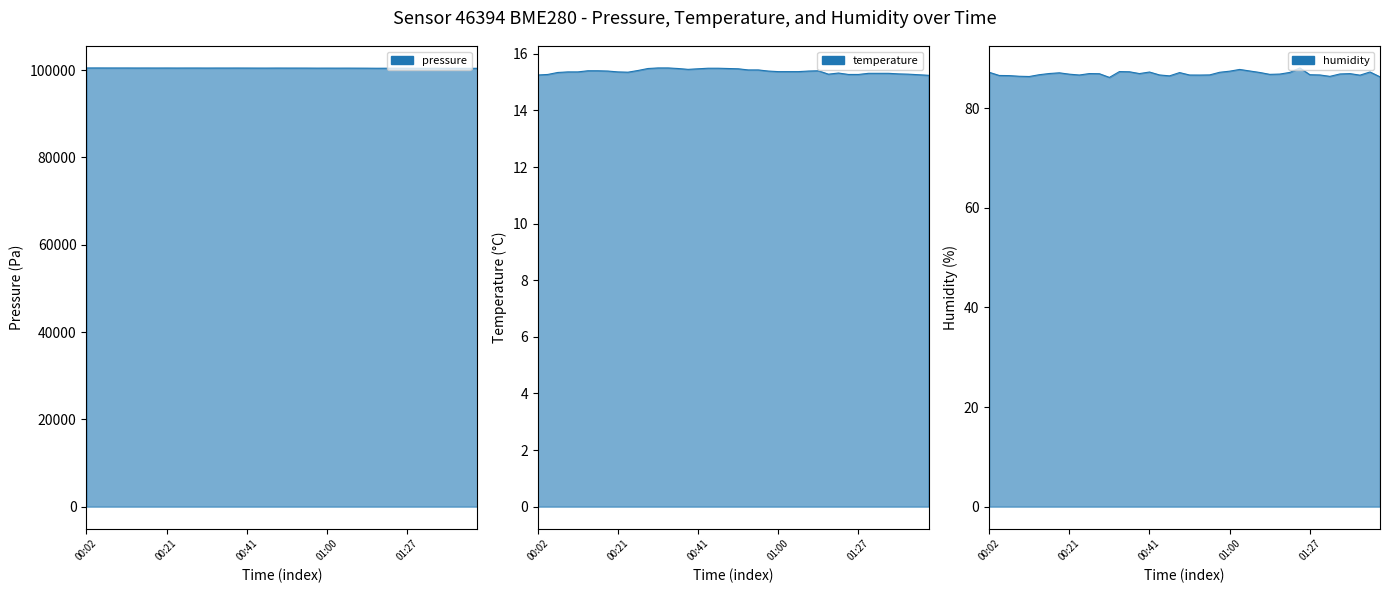

Reading left to right, transcribe all the data shown in this chart.

pressure_line: 100491.4	100495.6	100490.1	100487.9	100487.9	100480.9	100482.9	100478.4	100481.6	100474.4	100479.1	100479.0	100471.4	100476.9	100474.3	100476.7	100471.8	100464.2	100462.3	100471.6	100467.2	100466.8	100463.2	100451.8	100455.8	100451.2	100455.8	100448.2	100441.7	100425.0	100431.8	100431.6	100427.0	100421.0	100418.2	100413.6	100413.0	100408.6	100407.9	100410.9
temperature_line: 15.2	15.3	15.3	15.4	15.4	15.4	15.4	15.4	15.4	15.3	15.4	15.5	15.5	15.5	15.5	15.4	15.5	15.5	15.5	15.5	15.5	15.4	15.4	15.4	15.4	15.4	15.4	15.4	15.4	15.3	15.3	15.3	15.3	15.3	15.3	15.3	15.3	15.3	15.3	15.2
humidity_line: 87.2	86.6	86.6	86.4	86.4	86.7	87.0	87.1	86.8	86.7	87.0	86.9	86.2	87.4	87.3	87.0	87.3	86.7	86.5	87.2	86.7	86.7	86.7	87.2	87.5	87.8	87.5	87.2	86.8	86.9	87.2	88.1	86.7	86.7	86.4	86.9	87.0	86.7	87.3	86.3